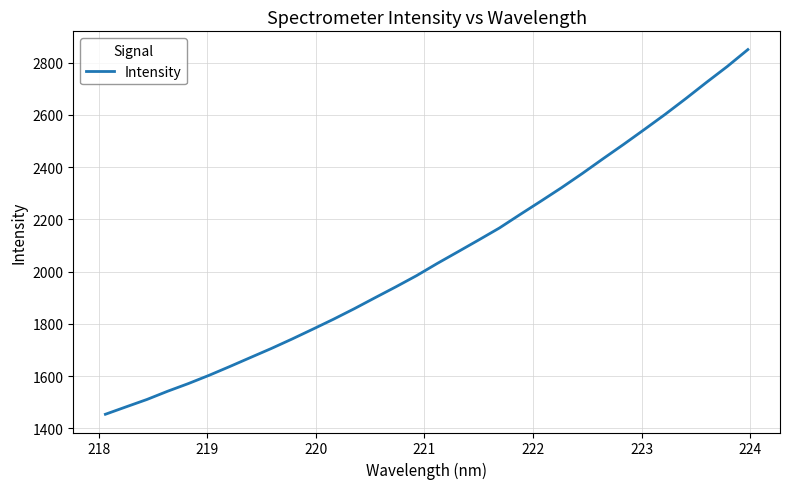

What is the minimum value shown in the chart?

1453.9